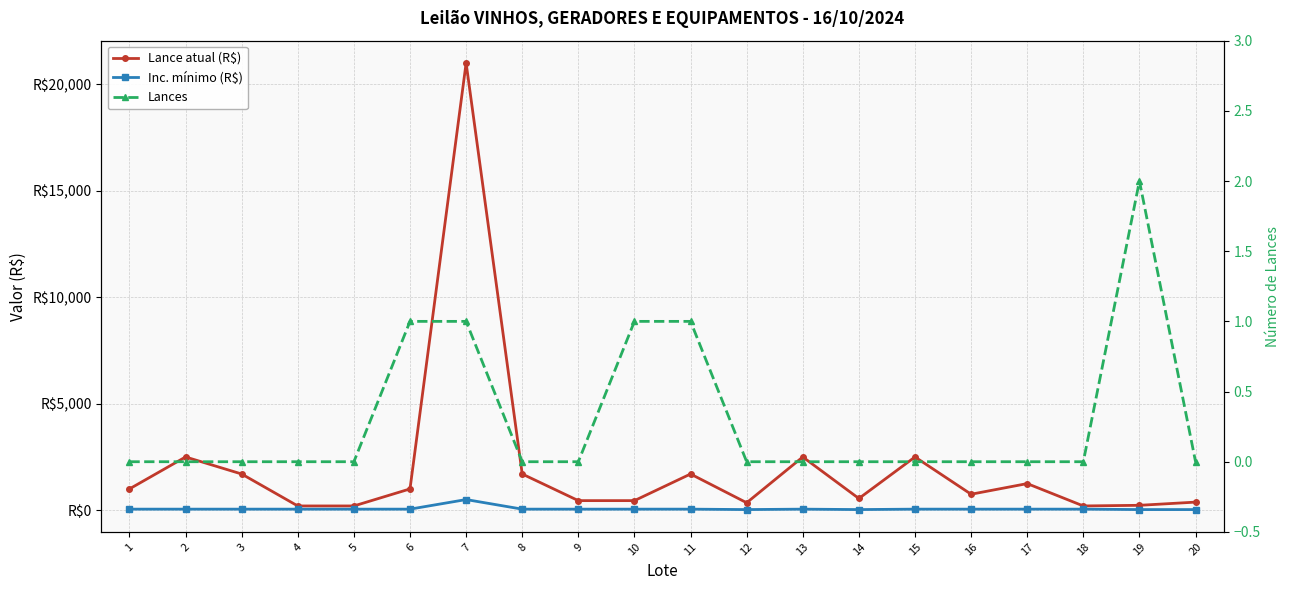

What is the difference between the Lance atual (R$) values at 6 and 17?

250